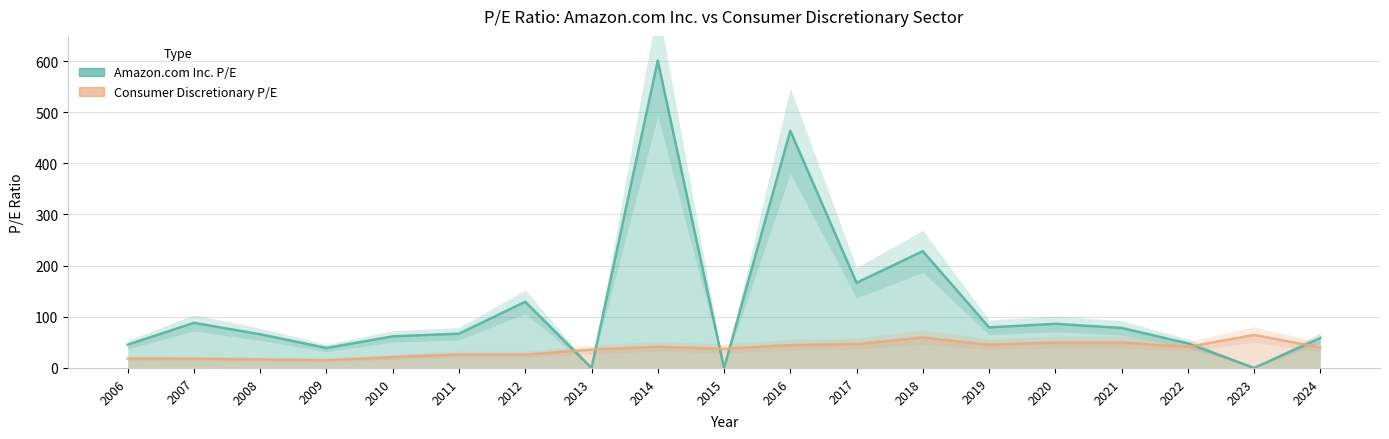

List the labels in order of Consumer Discretionary P/E value, largest first.

2023, 2018, 2020, 2021, 2017, 2019, 2016, 2014, 2022, 2024, 2015, 2013, 2011, 2012, 2010, 2006, 2007, 2008, 2009